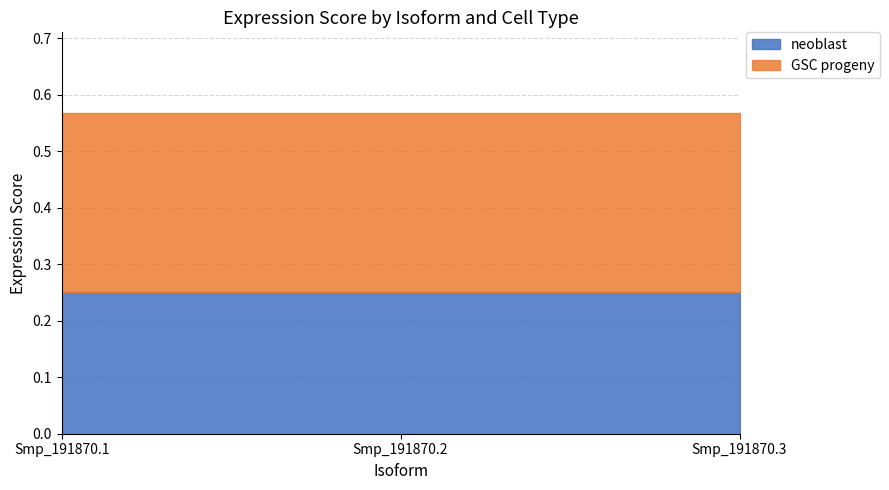

Rank the categories by neoblast value from highest to lowest.

Smp_191870.1, Smp_191870.2, Smp_191870.3